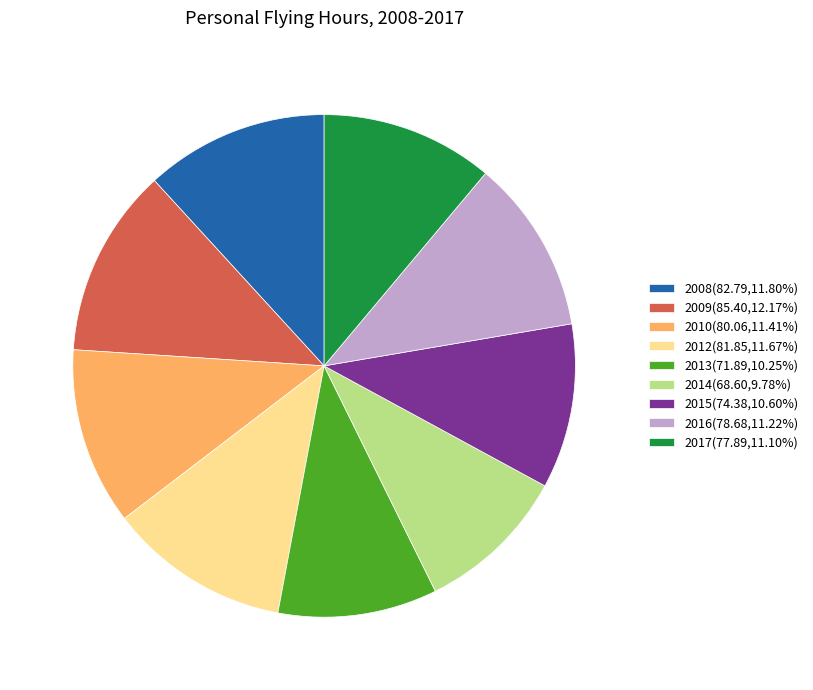

How many slices are in this pie chart?

9